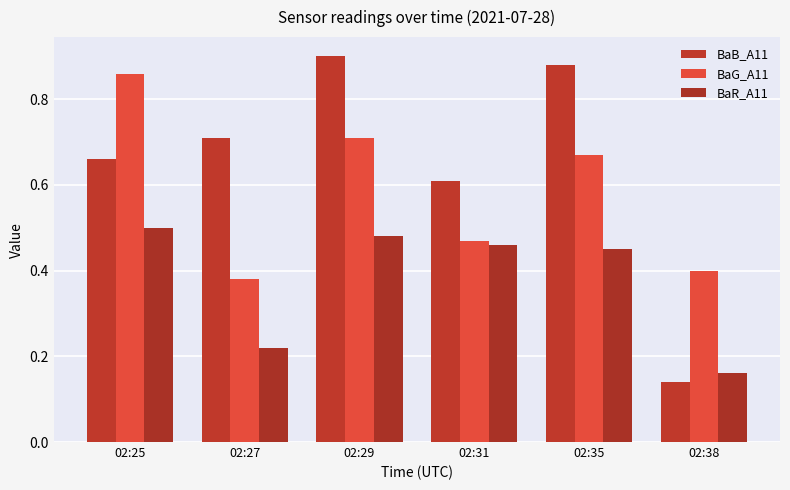

Rank the categories by BaR_A11 value from lowest to highest.

02:38, 02:27, 02:35, 02:31, 02:29, 02:25